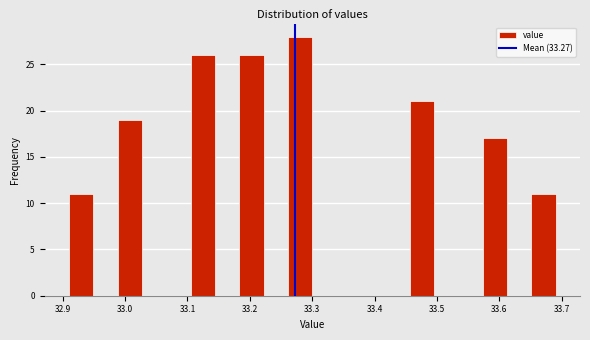

Around what value on the x-axis is the tallest bar? Give the approximate position of its centre, as read against the axis.

33.28